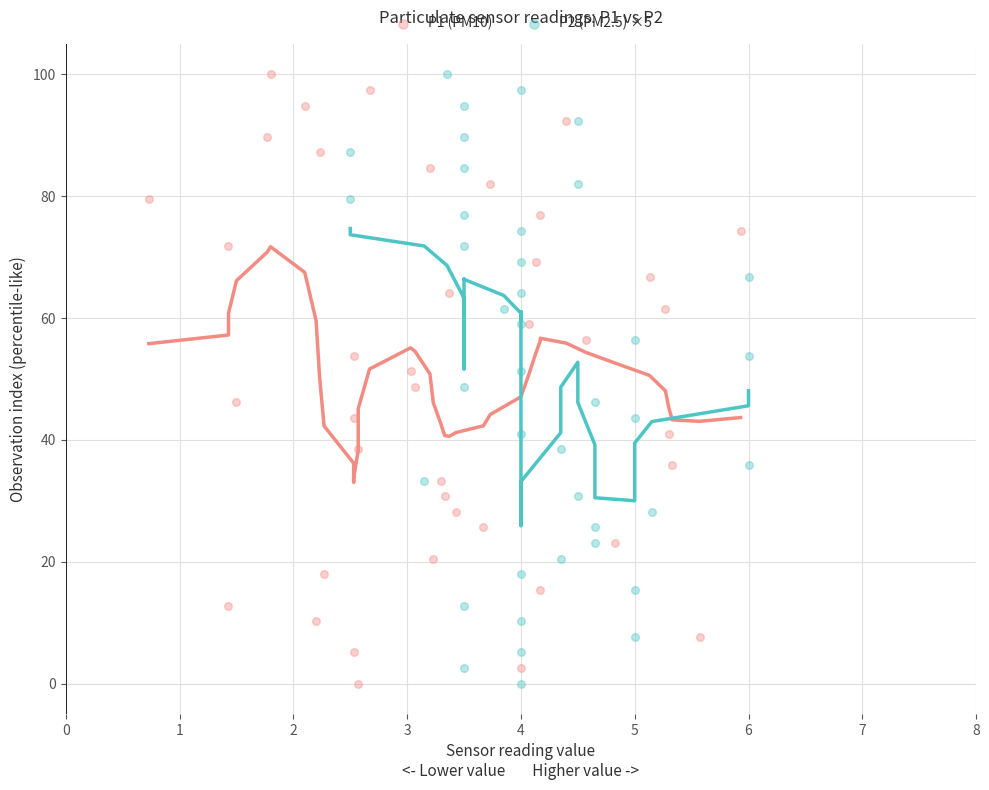

What are all the series names shown in the legend?

P1 (PM10), P2 (PM2.5) ×5